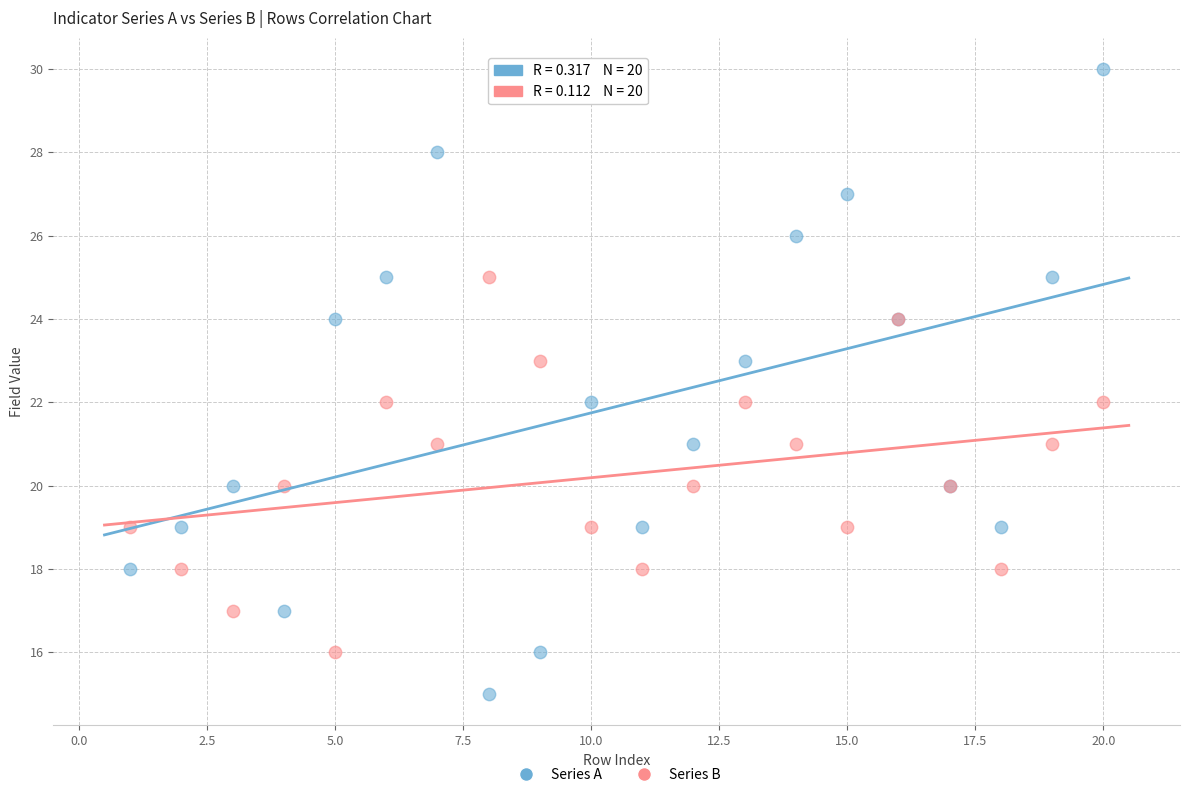

Which series has the largest Y range (max minus min)?

Series A